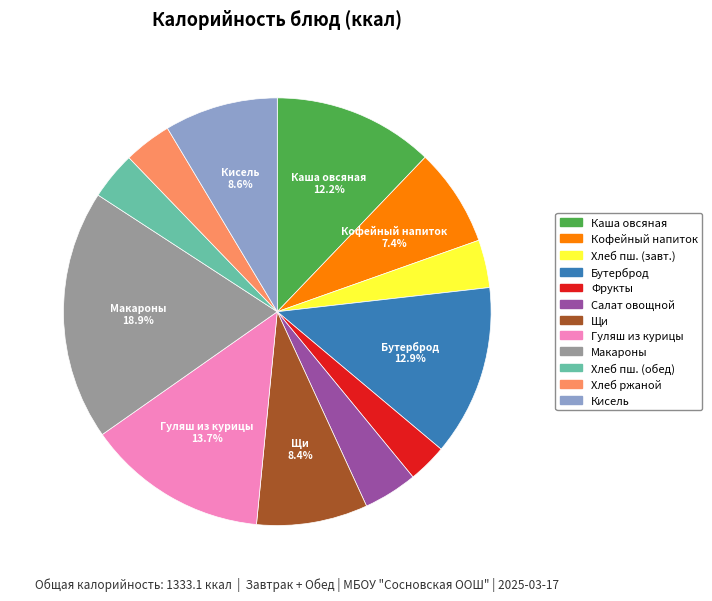

Is there any slice that represents more than half of the pie?

No